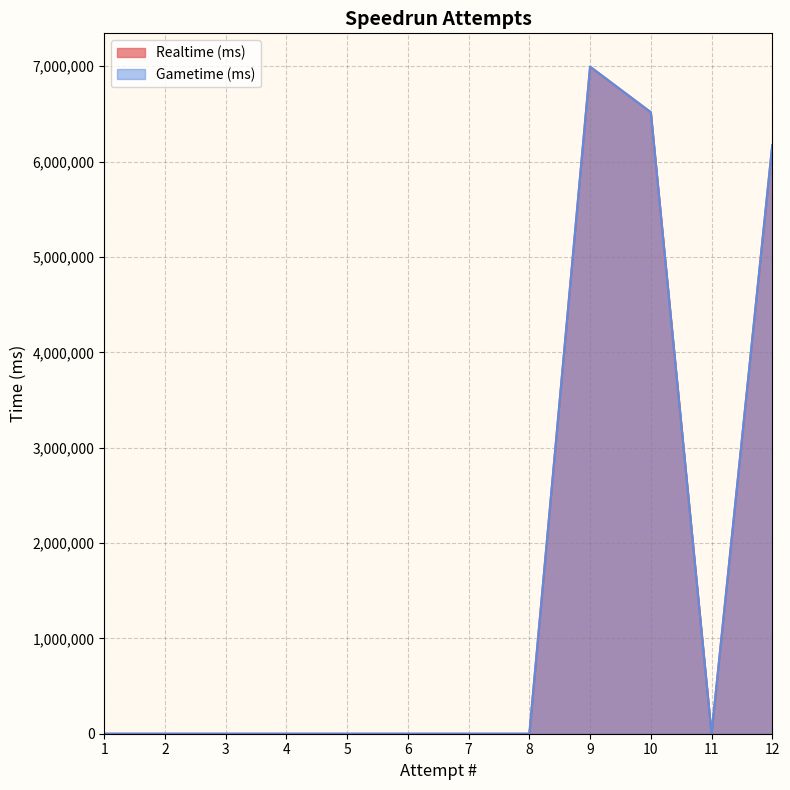

True or false: Realtime (ms) has more than 0 points higher than both neighbors.

True